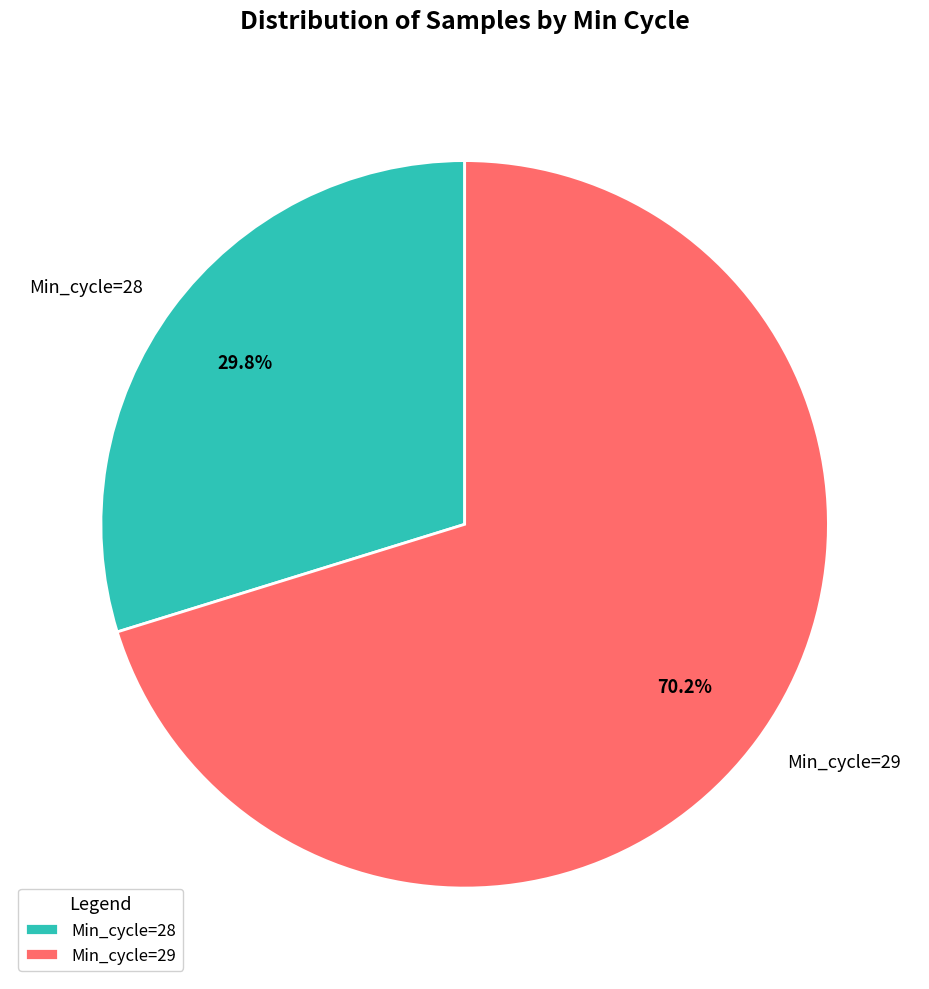

Which slice is the smallest?

Min_cycle=28